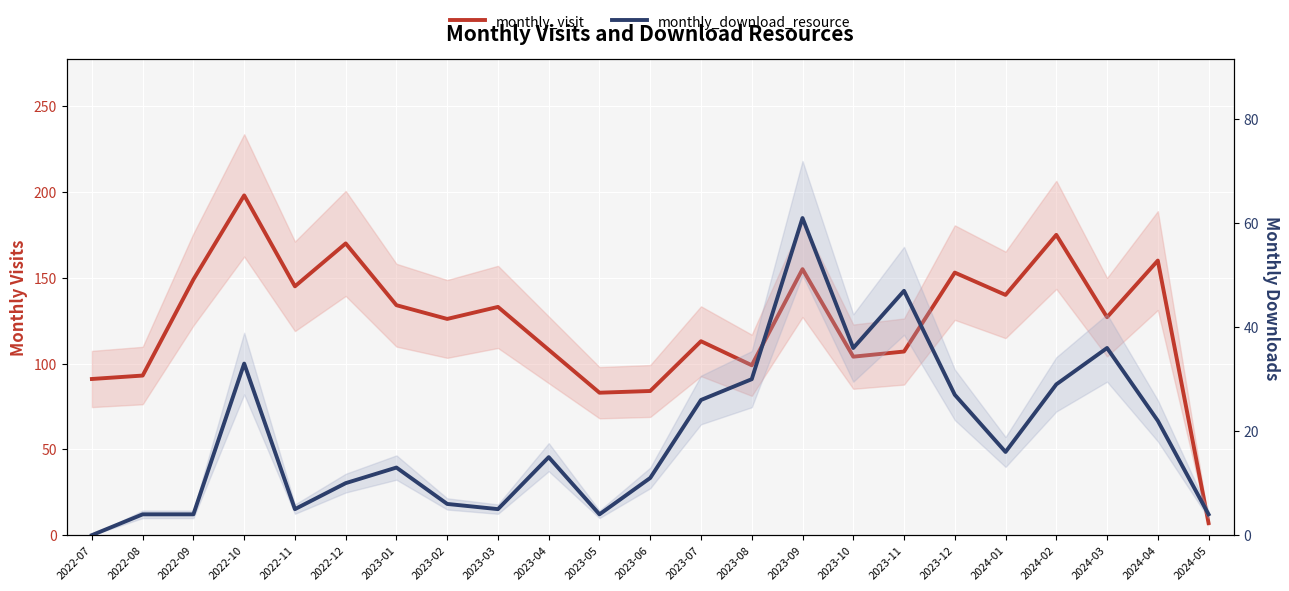

At which label does monthly_visit first exceed 127?

2022-09